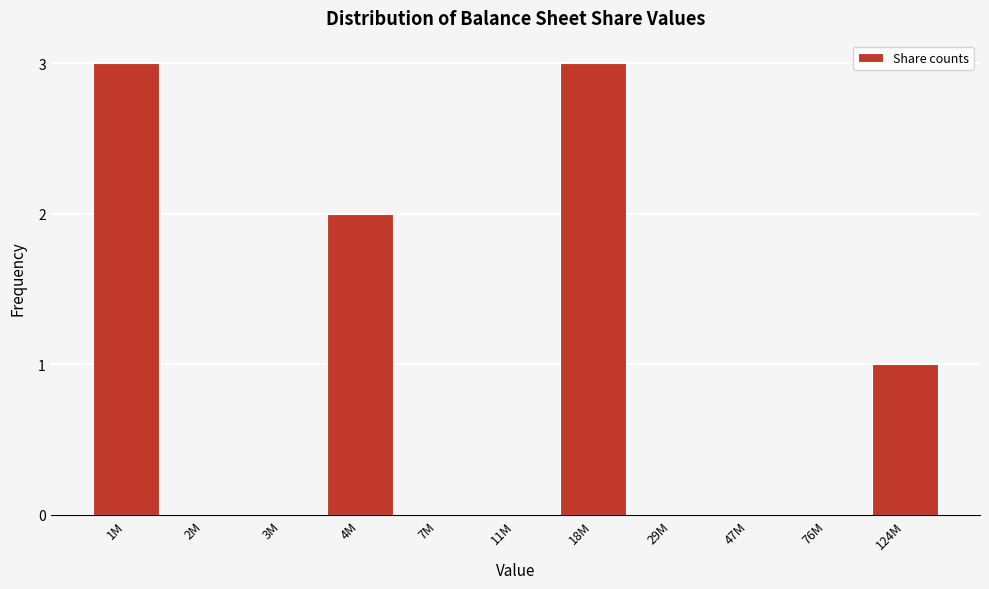

Reading left to right, list all the values displayed in this chart.

1M=3	2M=0	3M=0	4M=2	7M=0	11M=0	18M=3	29M=0	47M=0	76M=0	124M=1